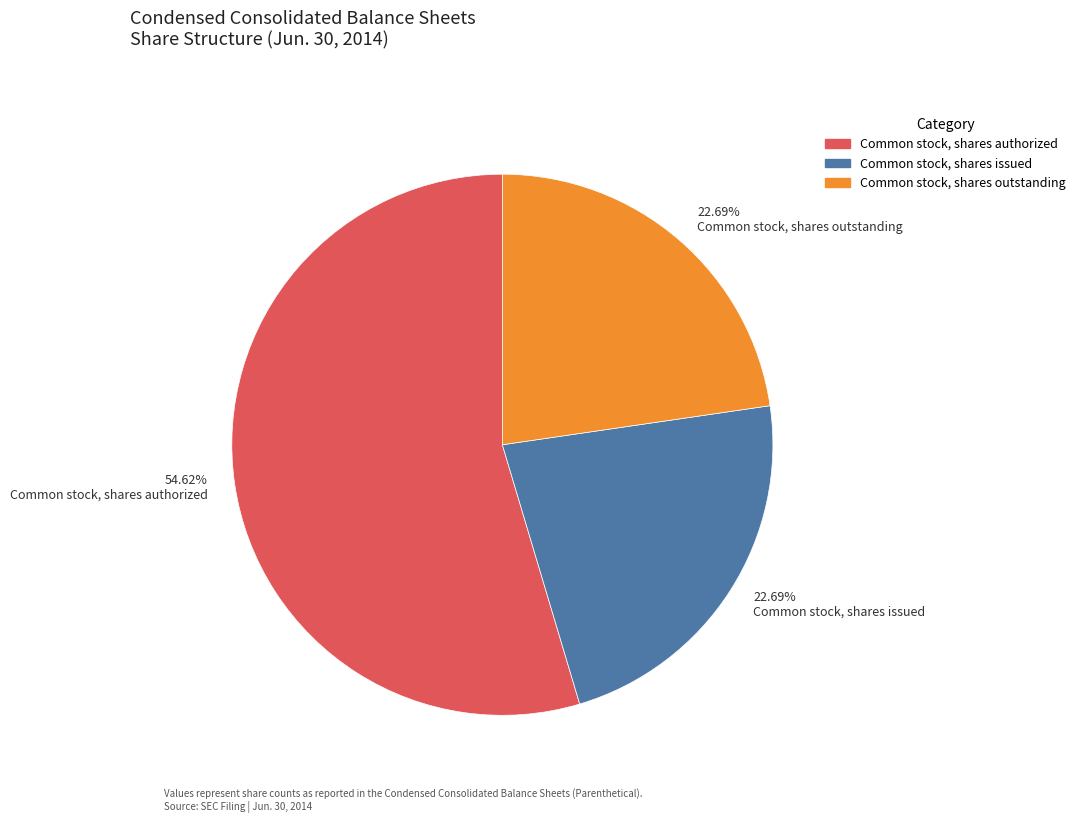

How many slices are in this pie chart?

3